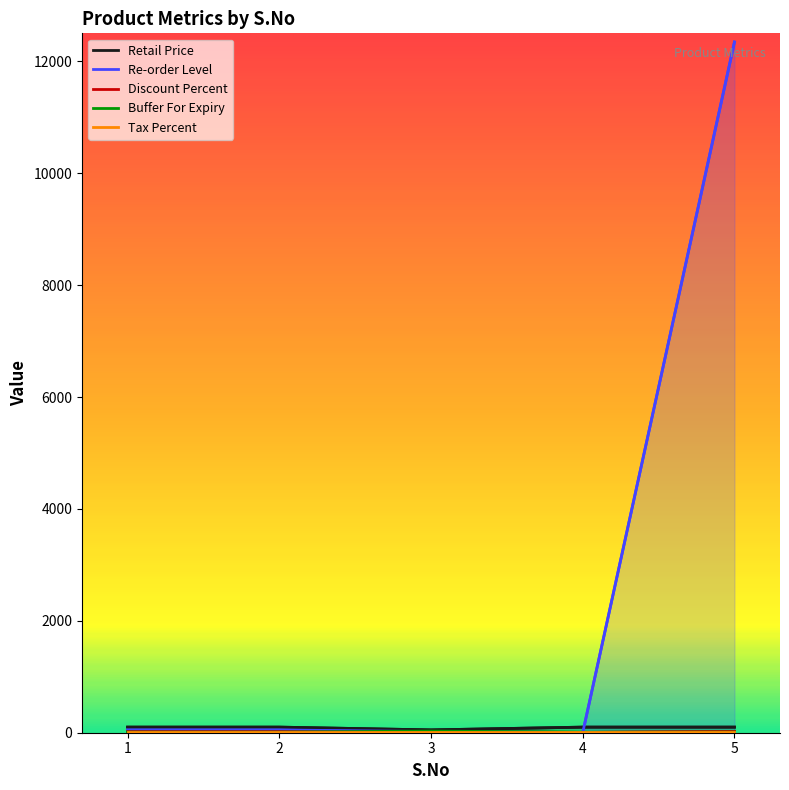

How many data points in Re-order Level are less than 50?

2